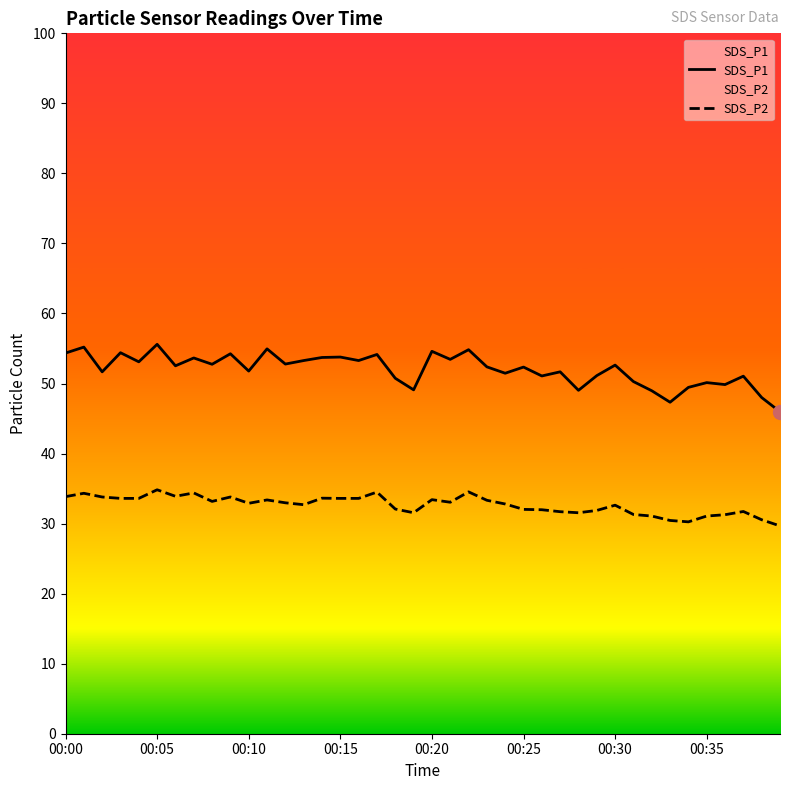

The SDS_P1 series shows 22.5 at 38. True or false?

False